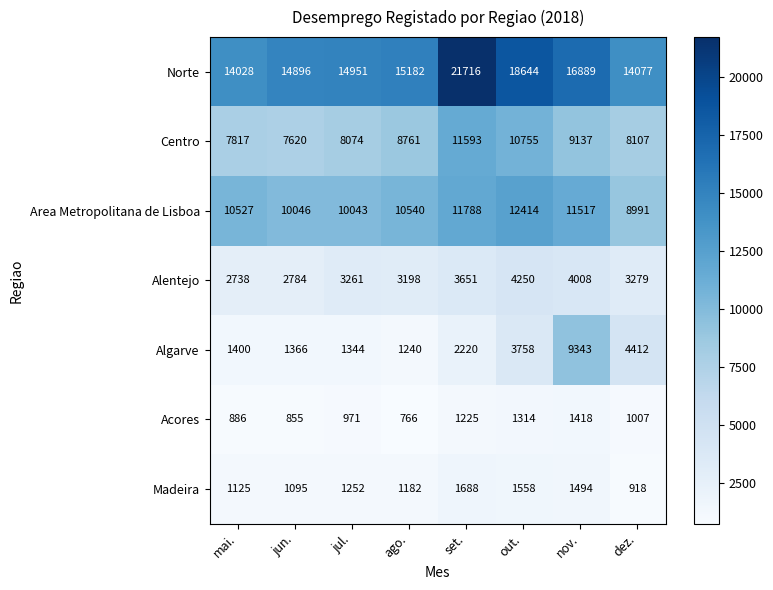

Which category has the lowest value across all series?

ago.